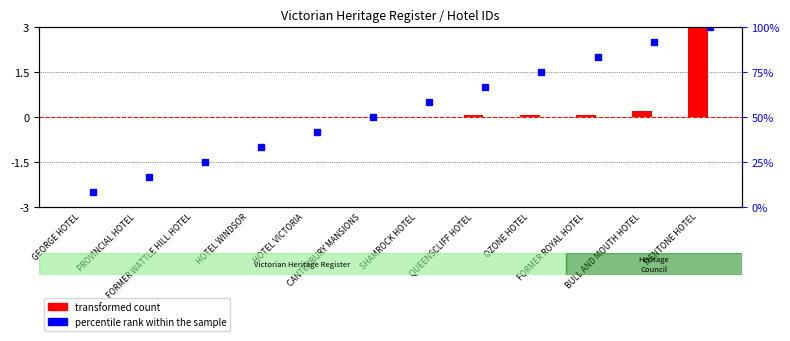

The chart shows a value of 0.1 at OZONE HOTEL. True or false?

False